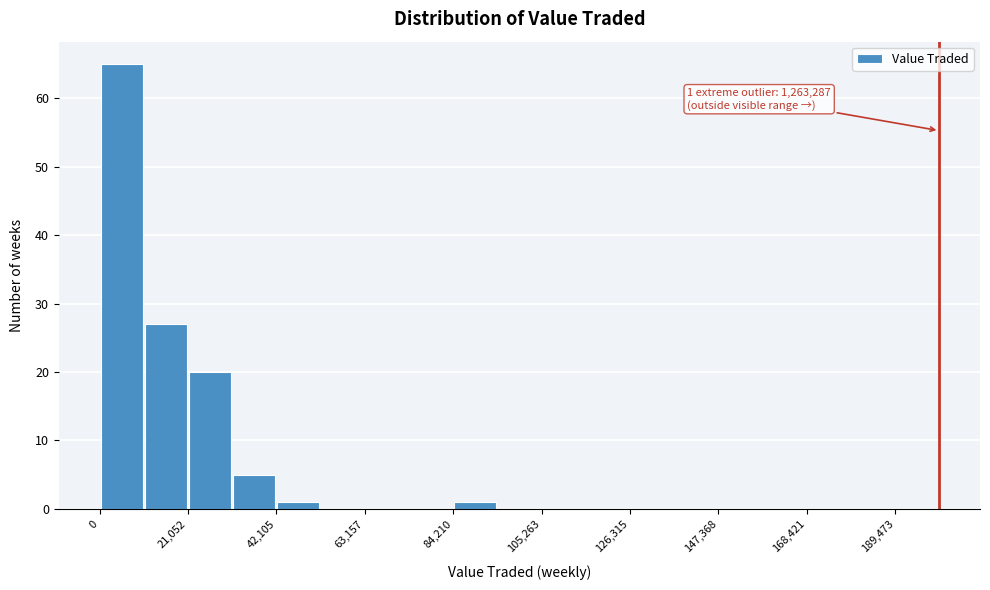

Read against the x-axis, roughly where is the centre of the tallest bar?

5000